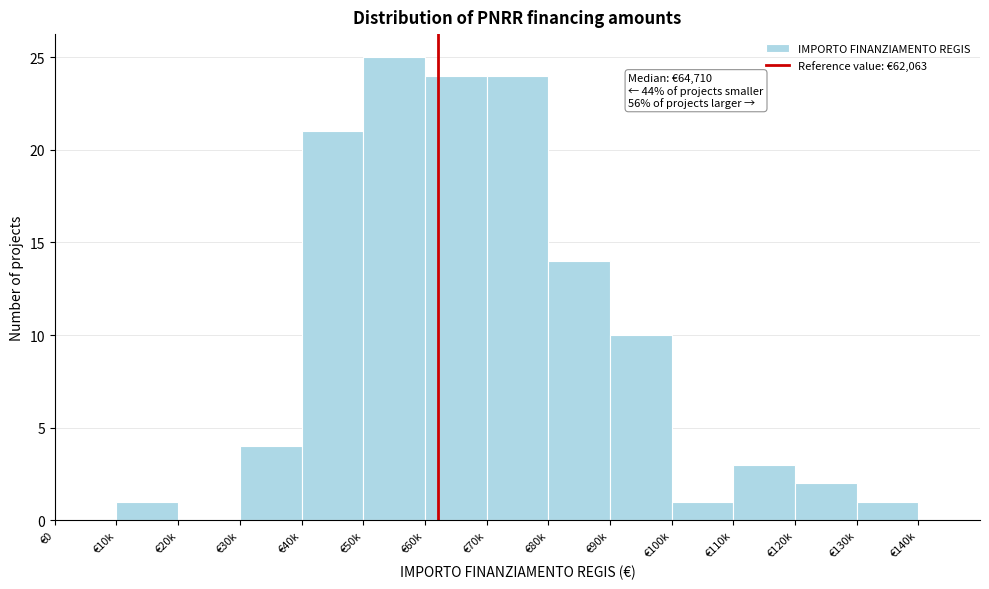

Reading right to left, extract all data points from this chart.

€130k=1	€120k=2	€110k=3	€100k=1	€90k=10	€80k=14	€70k=24	€60k=24	€50k=25	€40k=21	€30k=4	€20k=0	€10k=1	€0=0